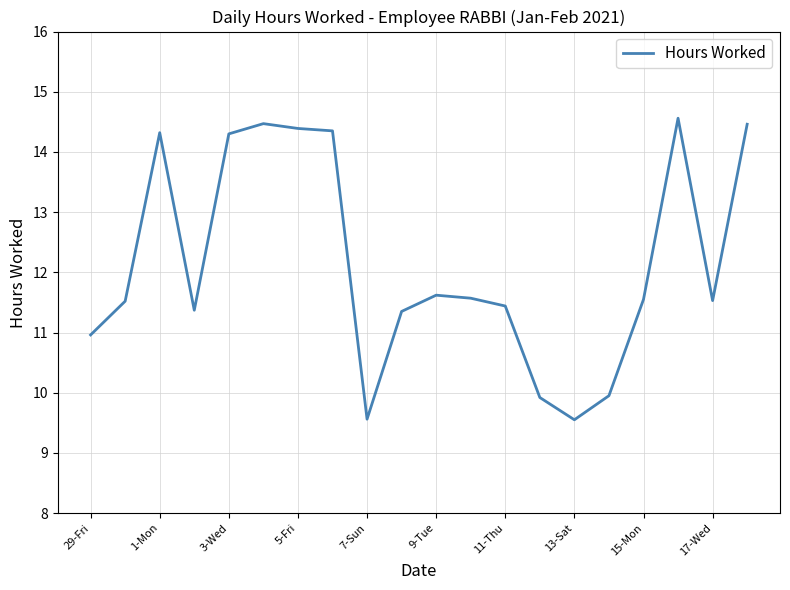

What is the maximum value shown in the chart?

14.6